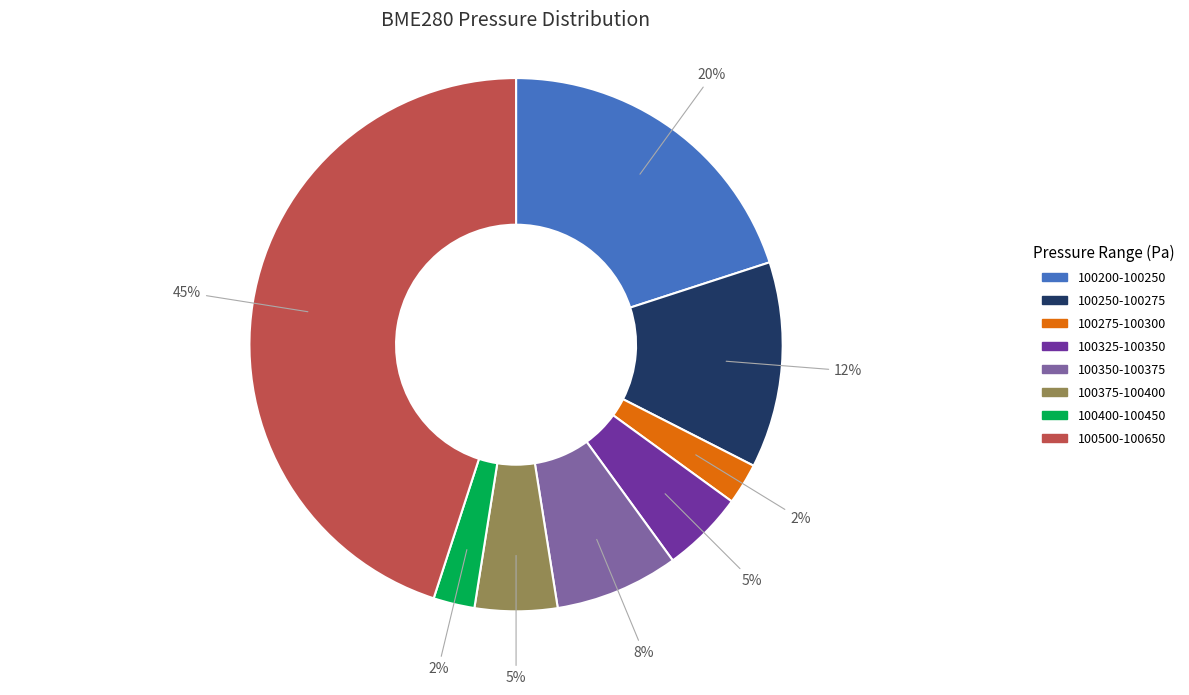

Is the sum of 100325-100350 and 100350-100375 greater than half?

No